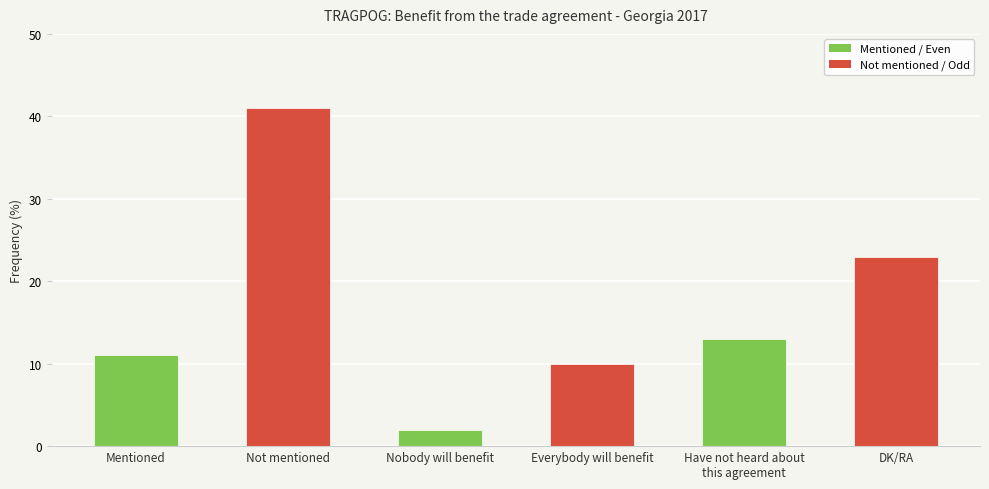

At which label is the value closest to 21?

DK/RA